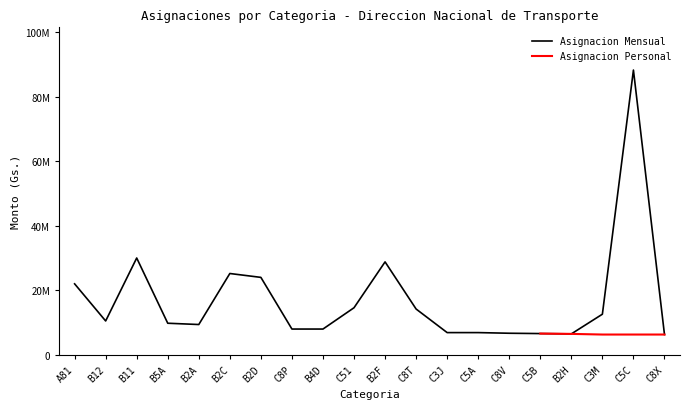

Rank the categories by value from lowest to highest.

C8X, B2H, C5B, C8V, C3J, C5A, C8P, B4D, B2A, B5A, B12, C3M, C8T, C51, A81, B2D, B2C, B2F, B11, C5C